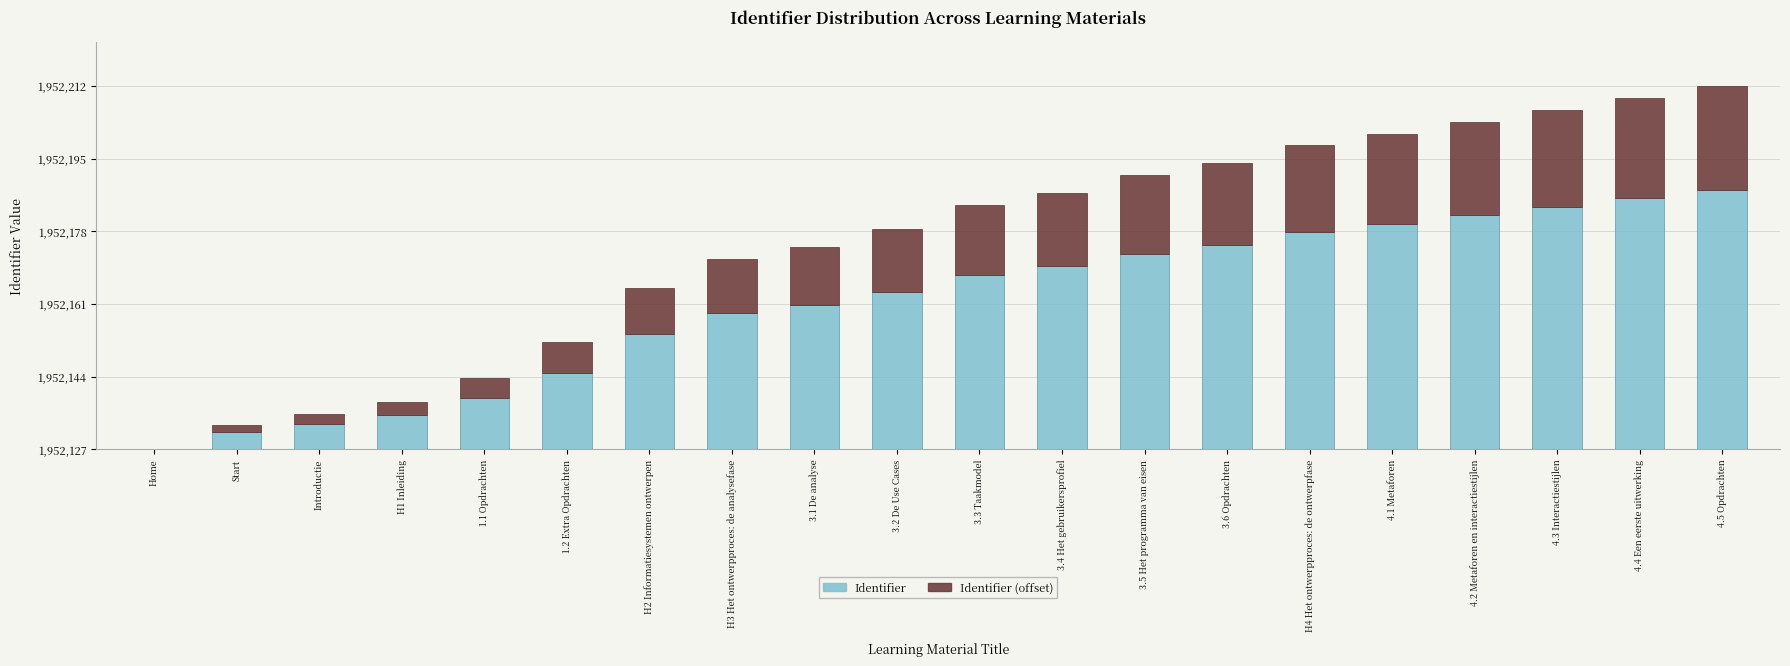

Are the bars grouped side by side (vs. stacked)?

No